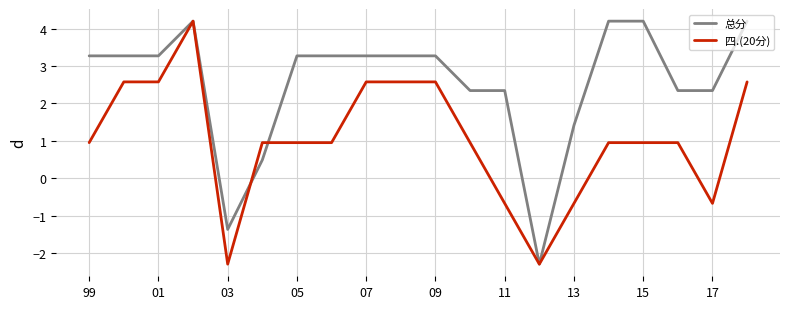

Which series has the largest total across all categories?

总分